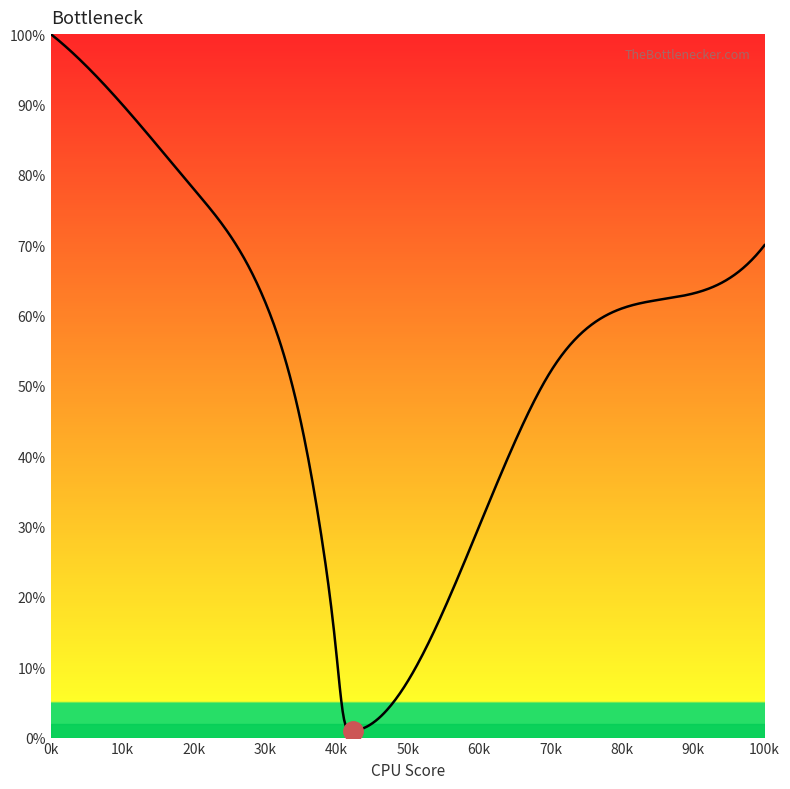

What is the difference between the maximum and minimum values?

99.0